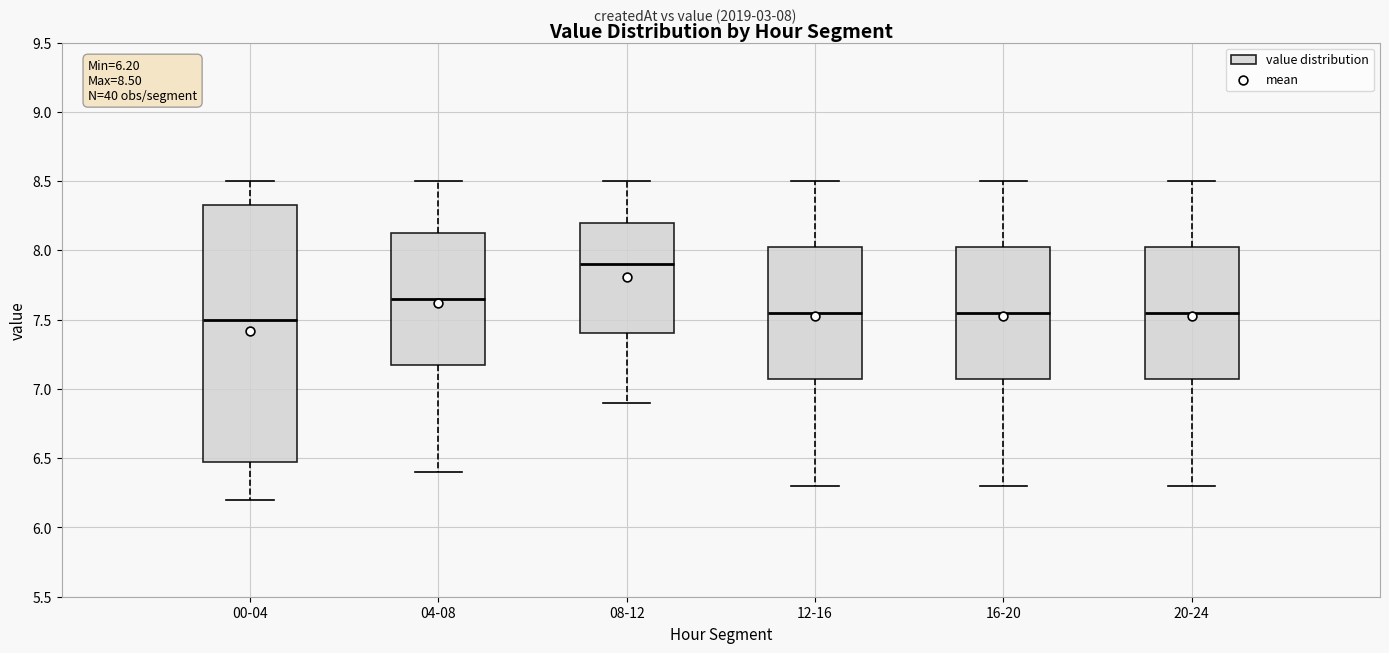

Comparing the boxes themselves (not the whiskers), which one is the tallest?

00-04